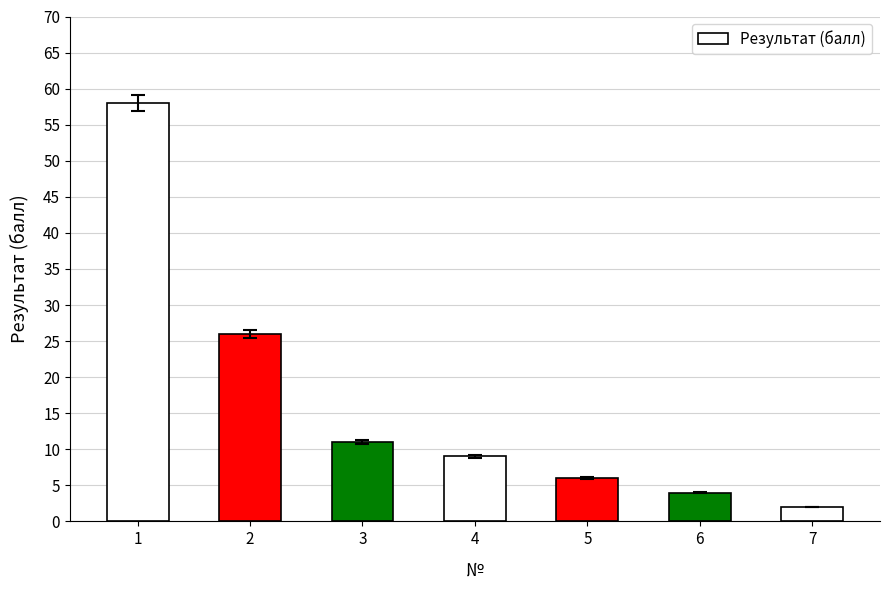

Are the bars horizontal?

No